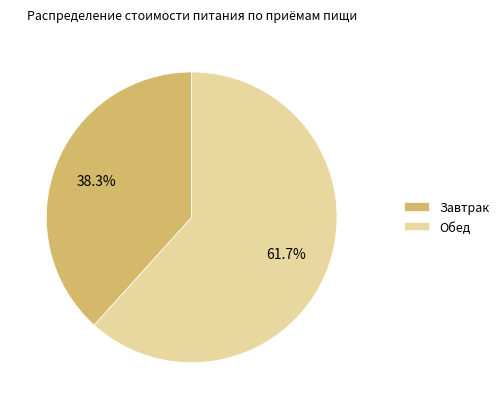

What is the ratio of the value at Обед to the value at Завтрак?

1.6